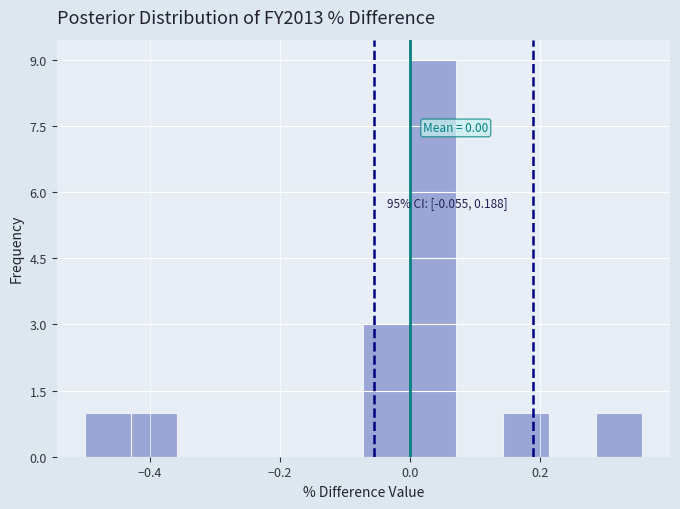

Around what value on the x-axis is the tallest bar? Give the approximate position of its centre, as read against the axis.

0.04